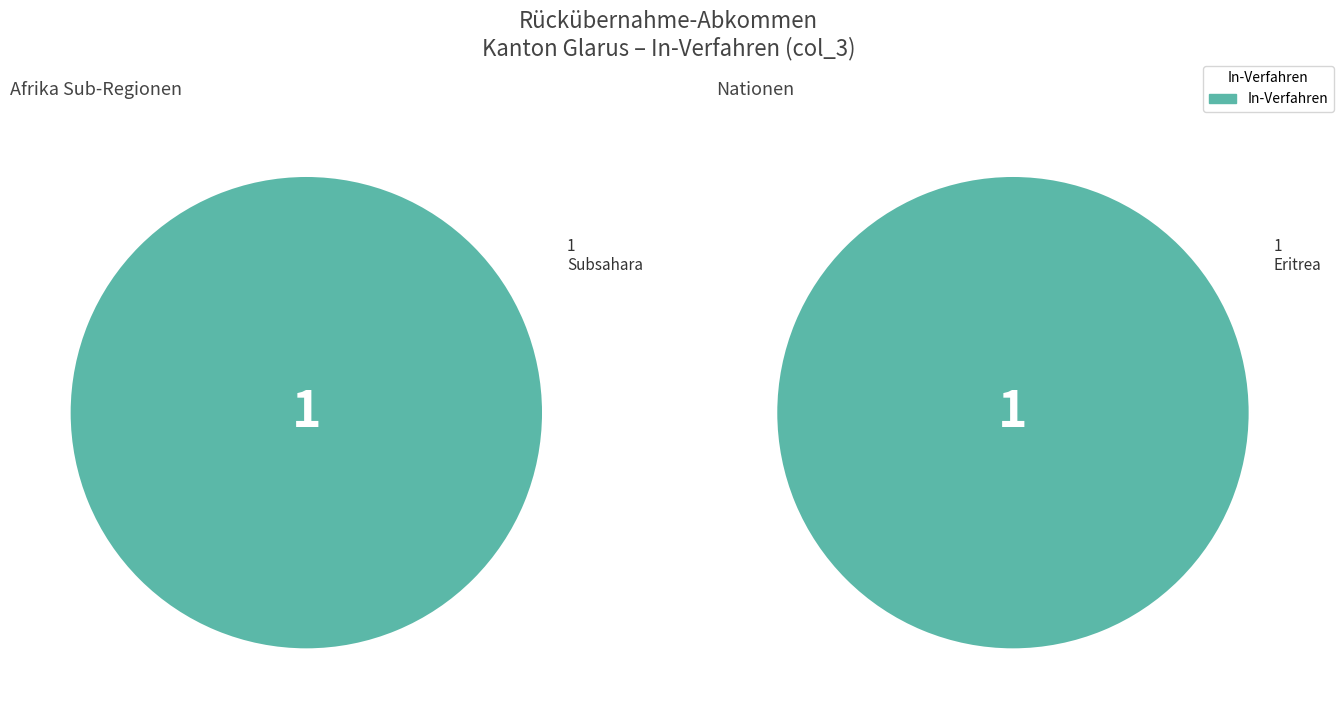

Does Ozeanien represent more than half of the total?

No